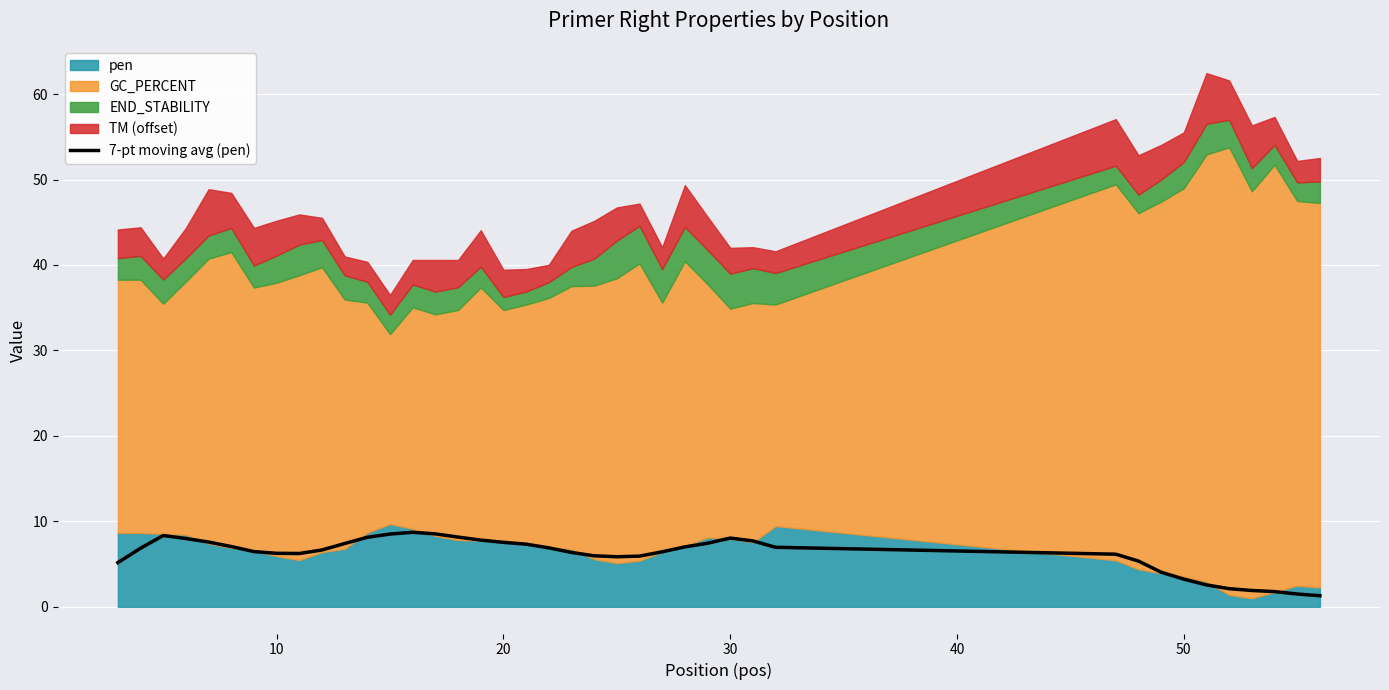

Reading right to left, transcribe all the data shown in this chart.

1.3	1.5	1.8	1.9	2.1	2.6	3.2	4.1	5.4	6.2	7.0	7.7	8.0	7.4	7.0	6.4	5.9	5.9	6.0	6.4	6.9	7.3	7.5	7.8	8.2	8.5	8.7	8.5	8.1	7.4	6.7	6.2	6.3	6.5	7.1	7.6	8.0	8.3	6.9	5.2